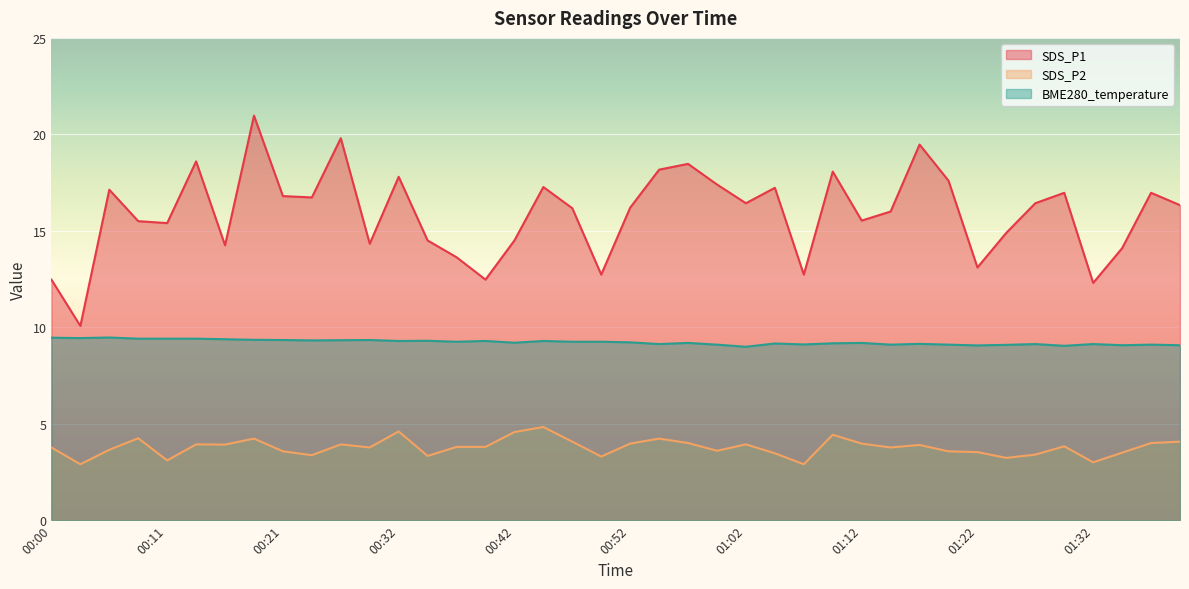

Does the chart display data point markers on the line(s)?

No